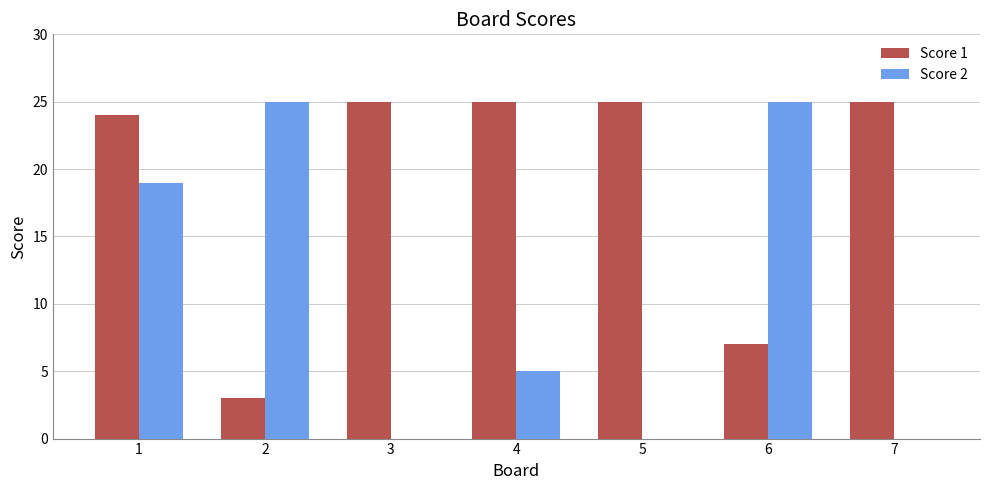

Which series has the largest total across all categories?

Score 1